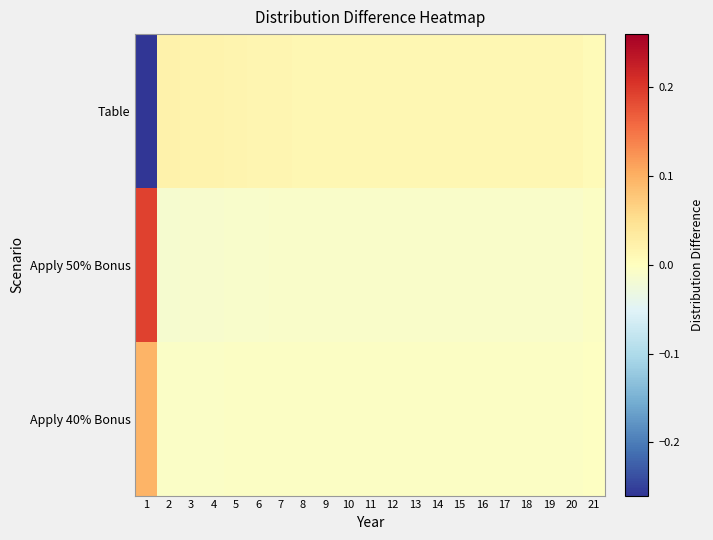

Rank the series by their average value, from lowest to highest.

Table, Apply 40% Bonus, Apply 50% Bonus